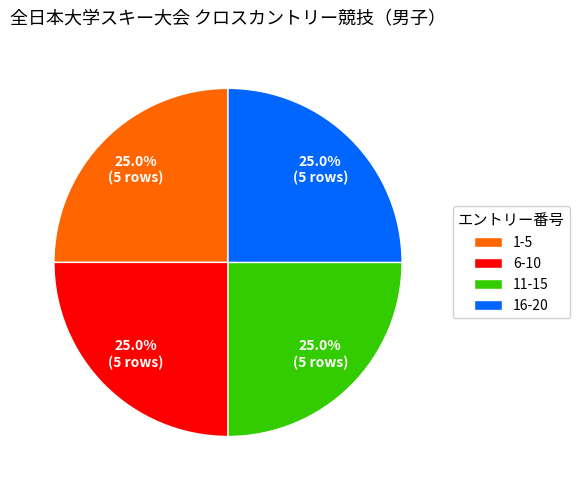

Does 6-10 represent more than half of the total?

No